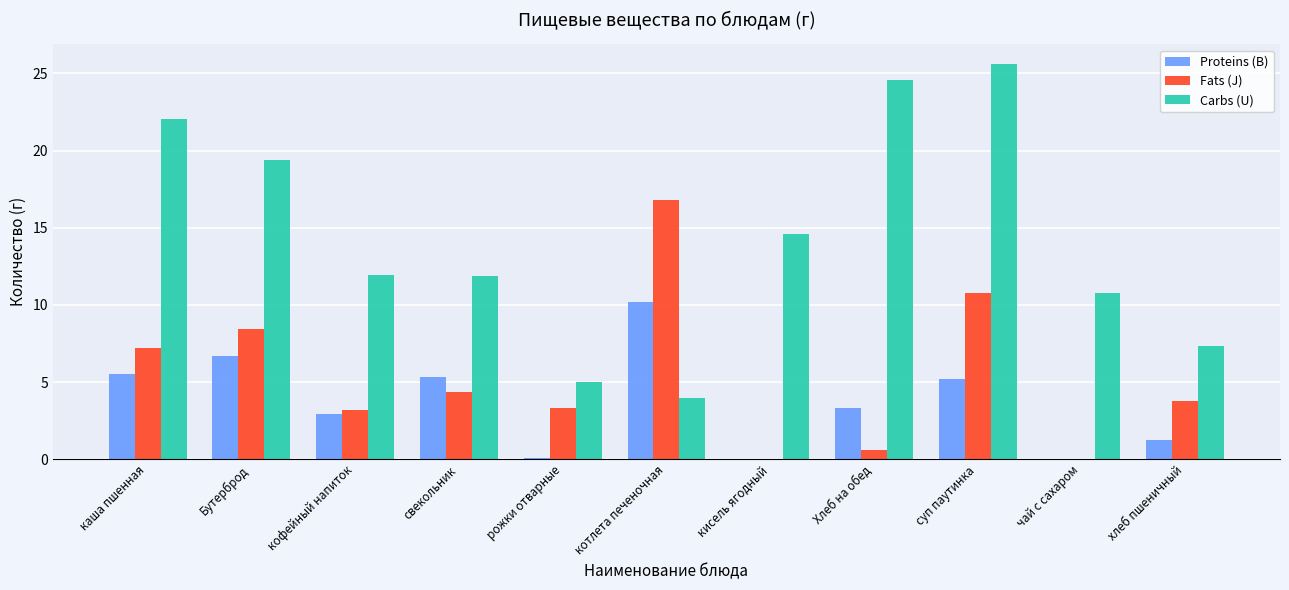

Between кофейный напиток and котлета печеночная, which series saw the biggest shift?

Fats (J)